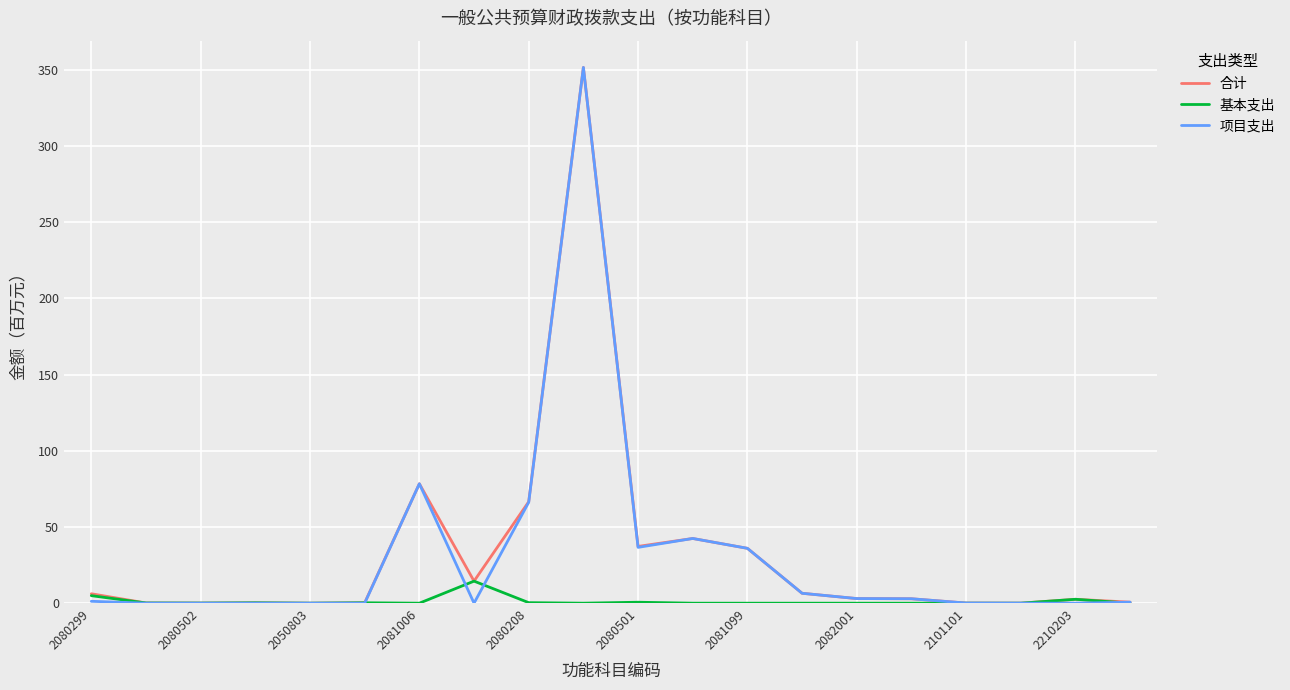

What is the maximum value shown in the chart?

351.6